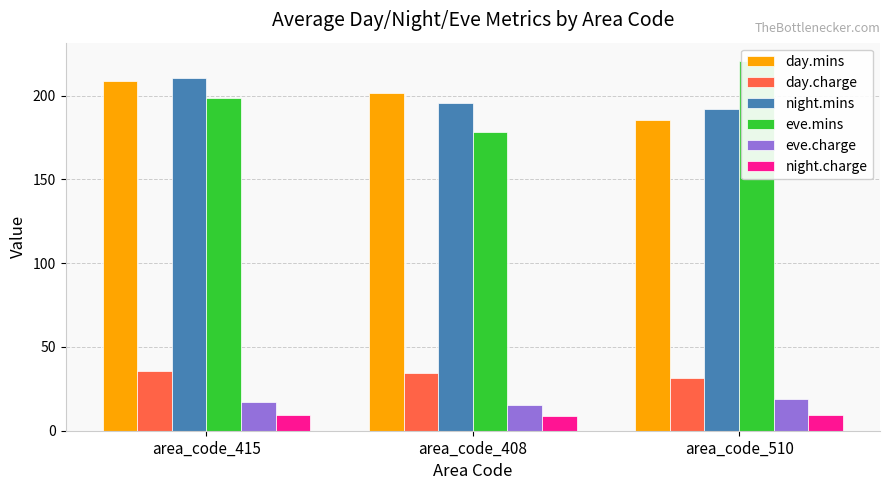

Rank the categories by eve.charge value from highest to lowest.

area_code_510, area_code_415, area_code_408